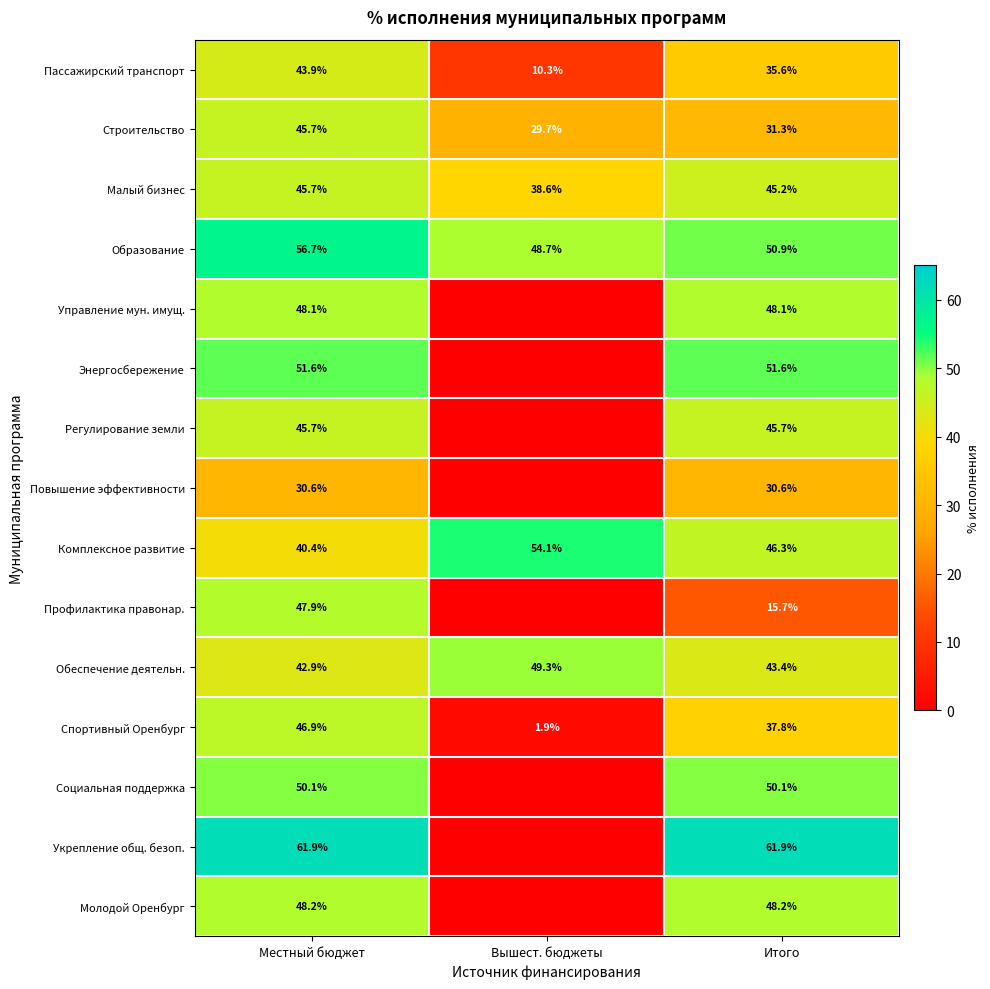

What is the difference between the highest and lowest values at Местный бюджет?

31.3